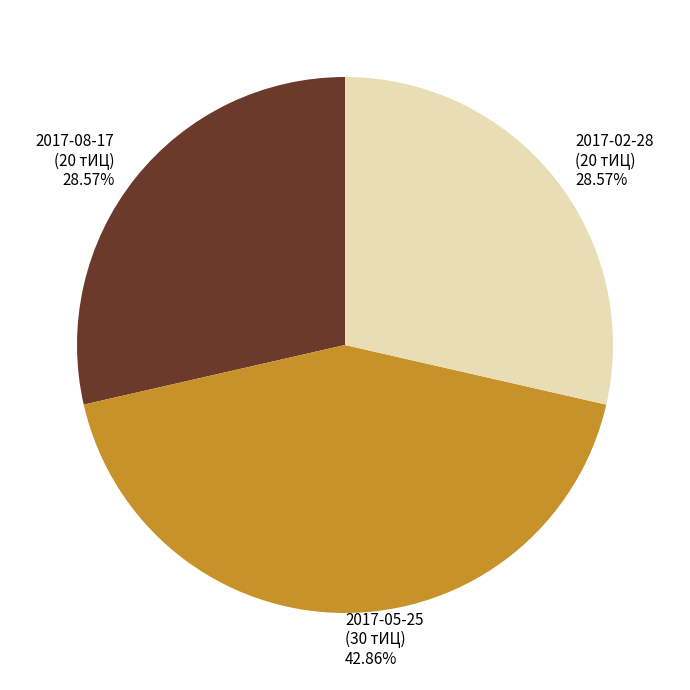

Do 2017-02-28 and 2017-08-17 together represent more than half of the pie?

Yes